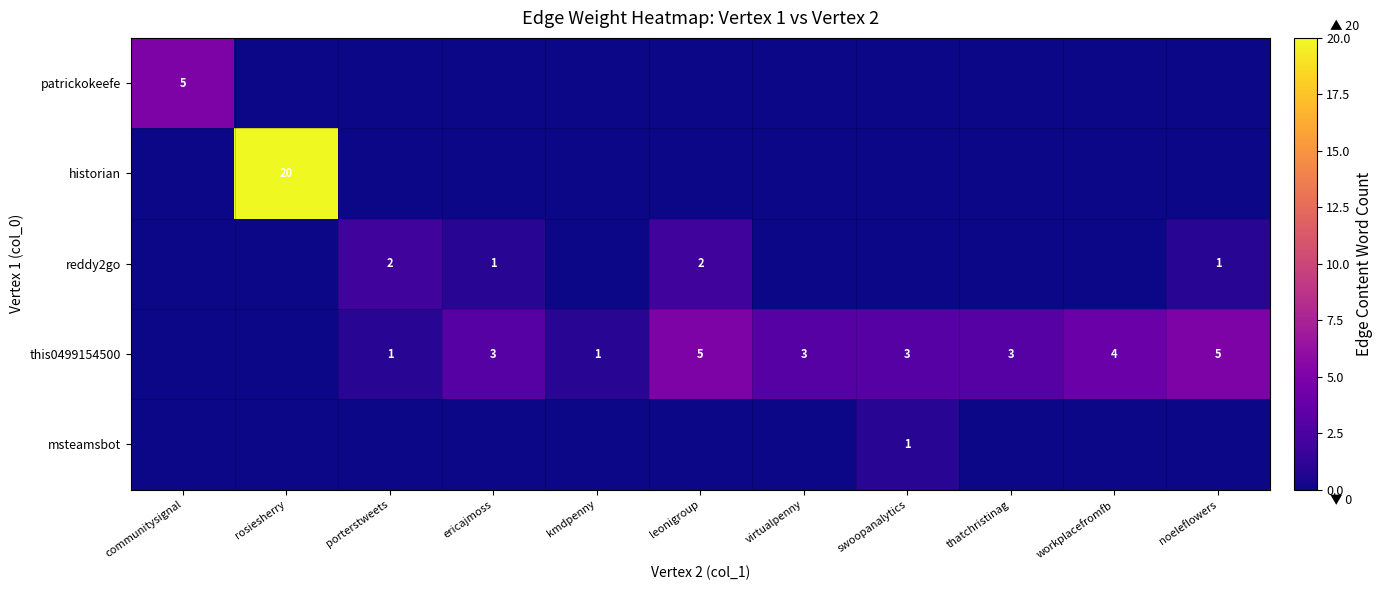

The value of this0499154500 at workplacefromfb is 6. True or false?

False